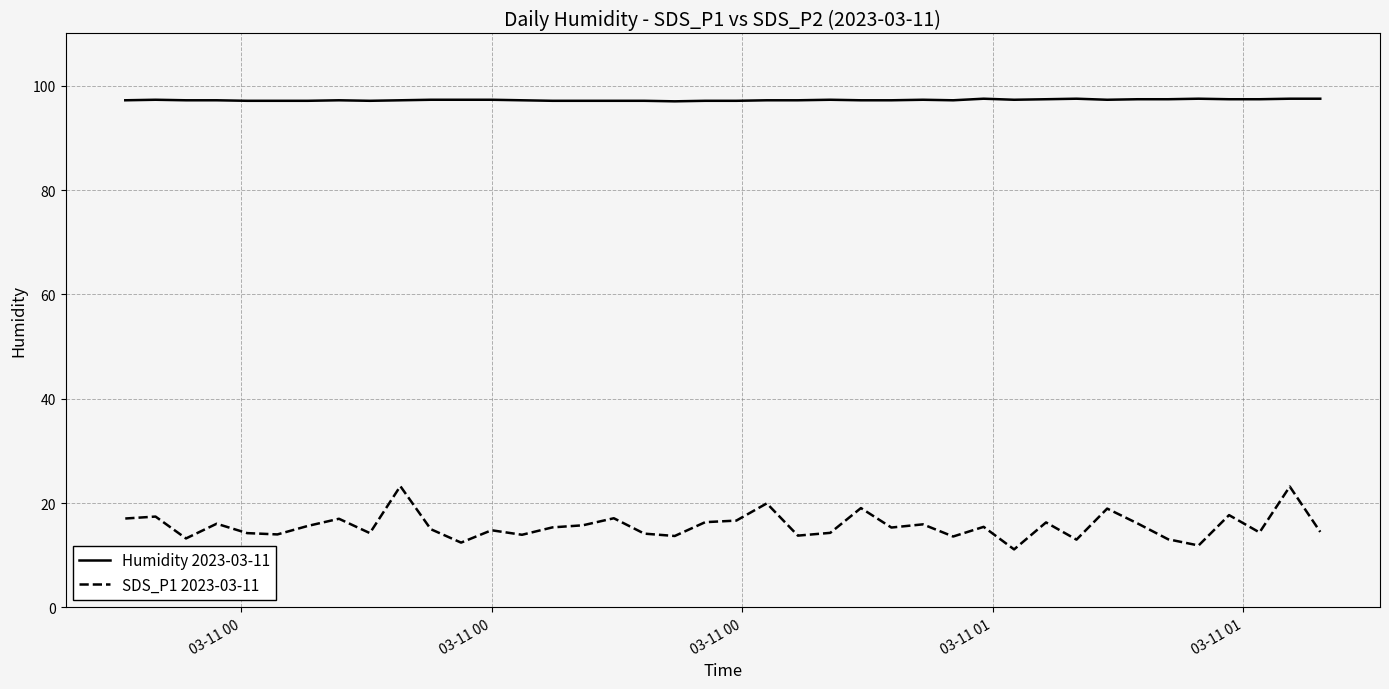

What is the difference between the maximum and minimum values in the SDS_P1 2023-03-11 series?

12.1